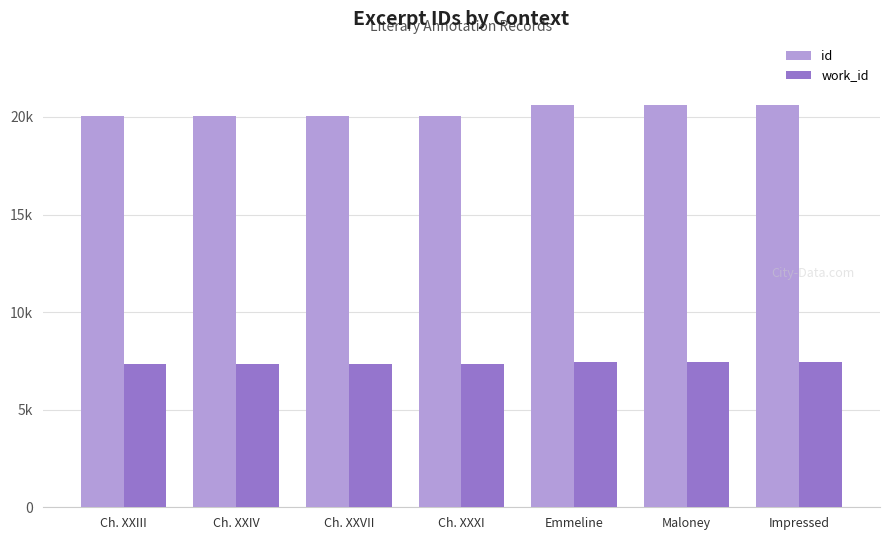

Which series changed the most between Ch. XXIII and Emmeline?

id